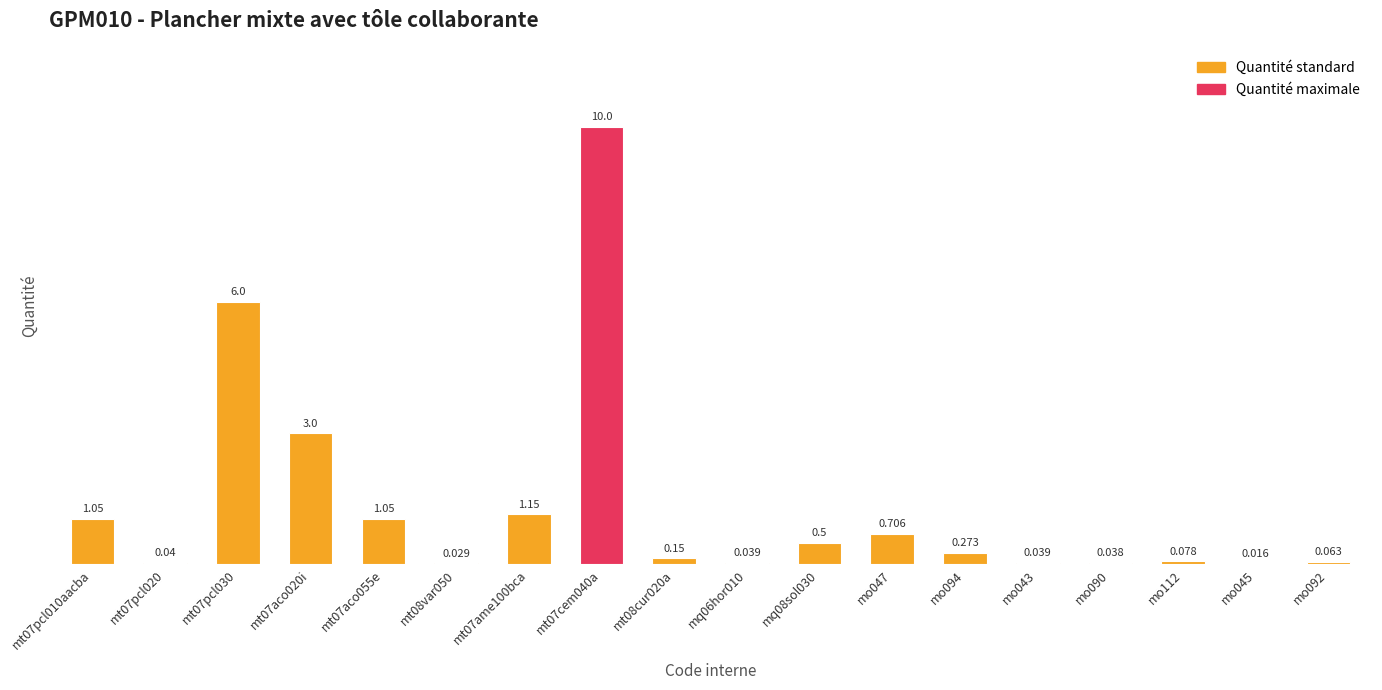

What is the label of the 10th bar from the left?

mq06hor010